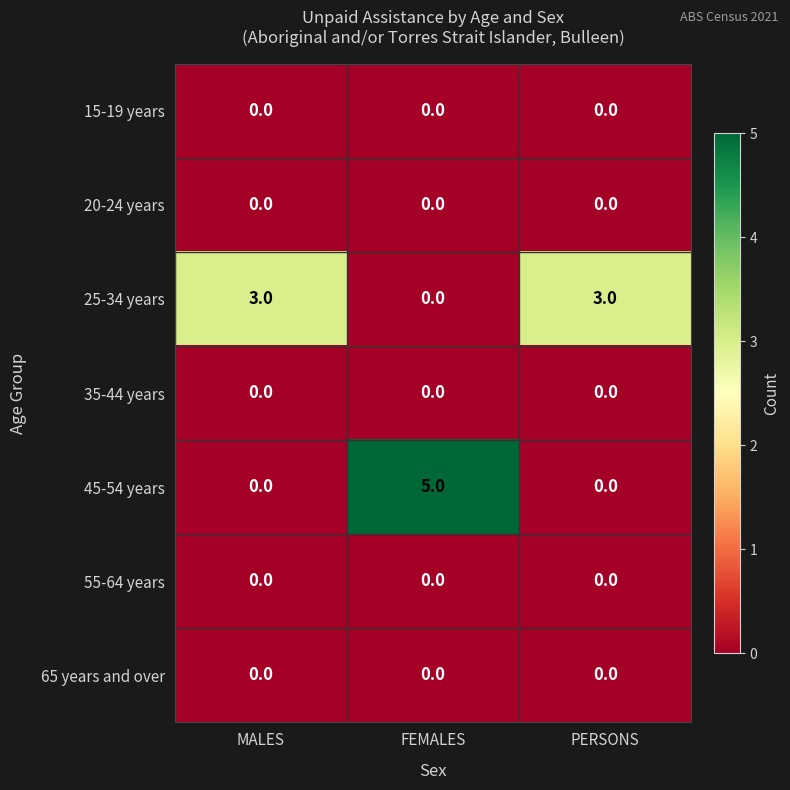

Which series has the largest total across all categories?

25-34 years